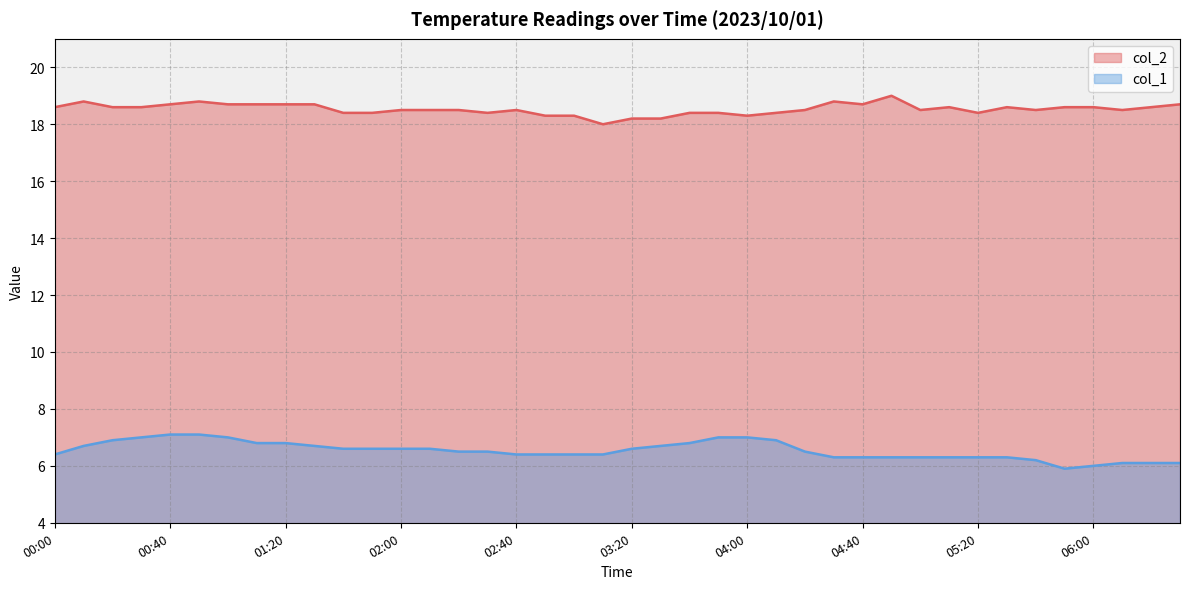

Count the number of categories in the chart.

40